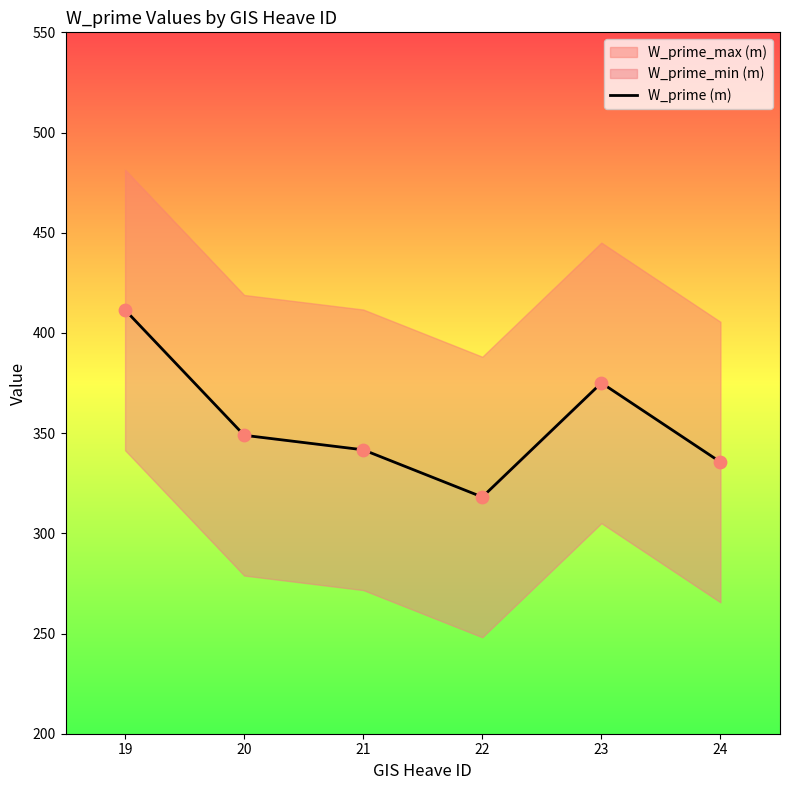

Between 21 and 22, which is larger?

21